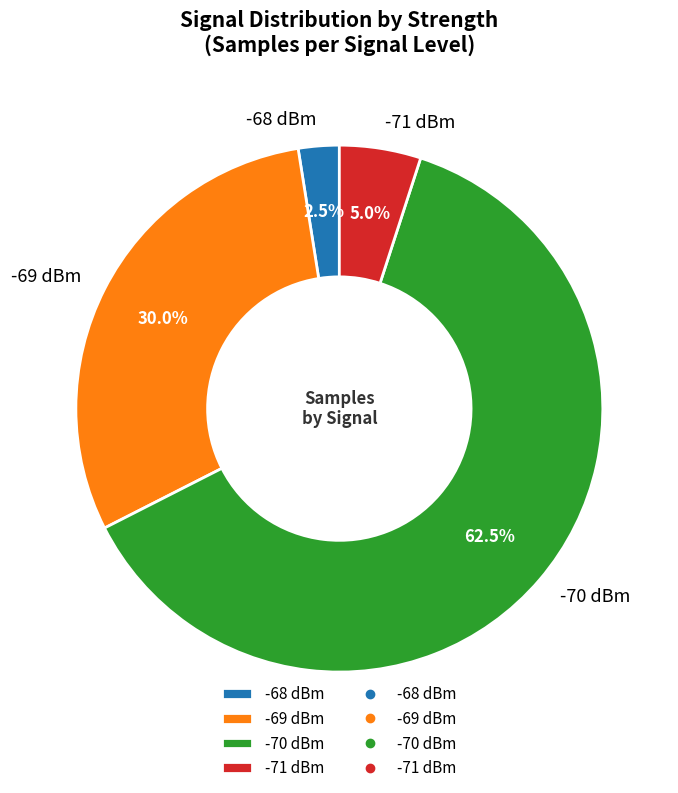

Approximately how many times larger is the value at -70 dBm compared to -69 dBm?

2.1